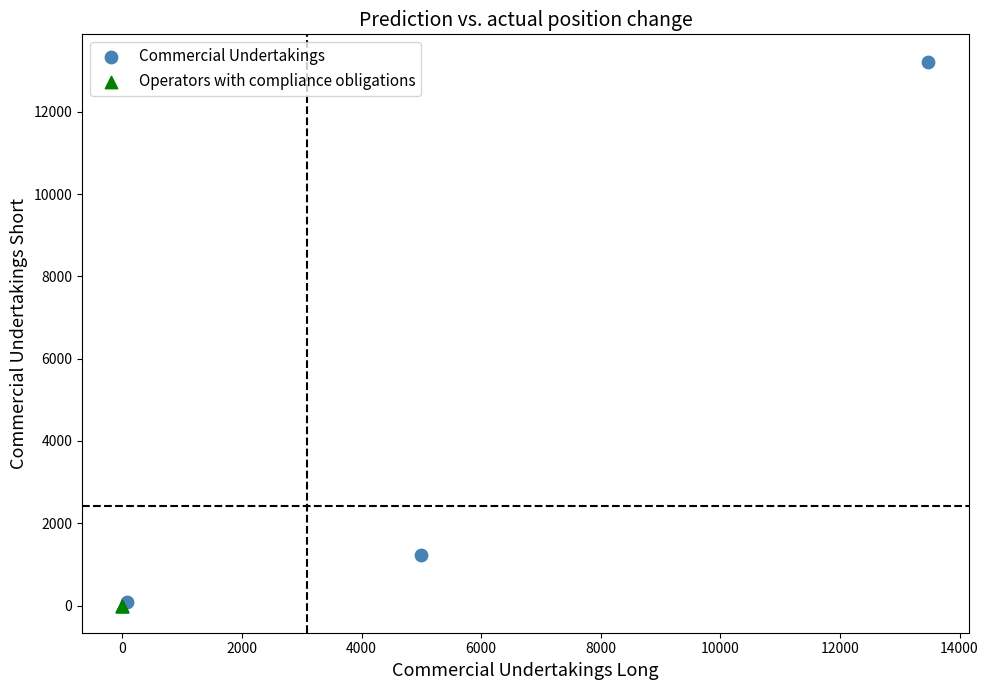

Which series reaches the maximum Y coordinate?

Commercial Undertakings